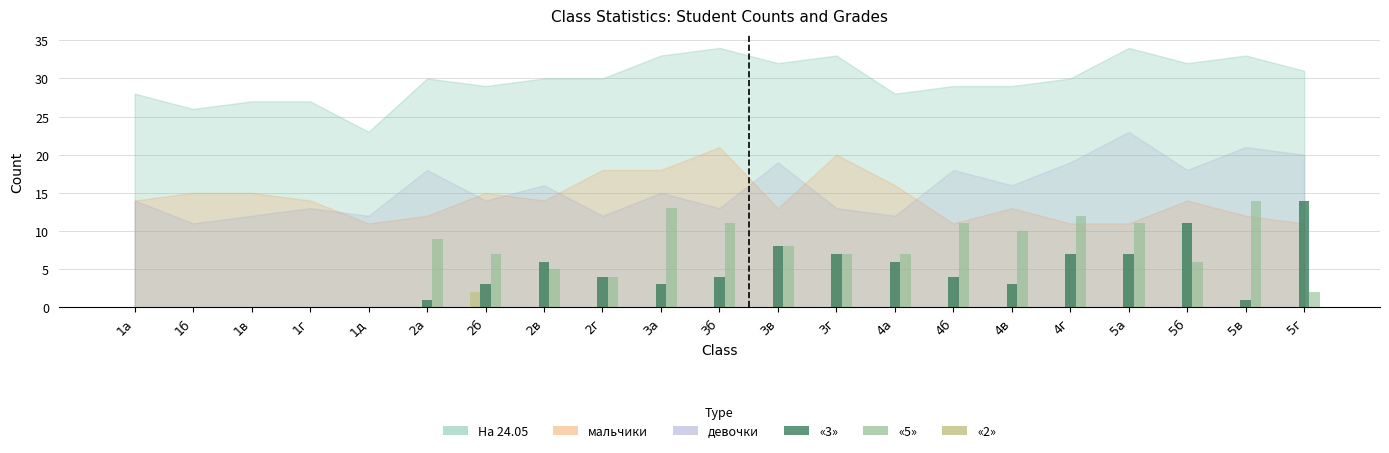

True or false: «3» has a value of 0 at 1г.

True